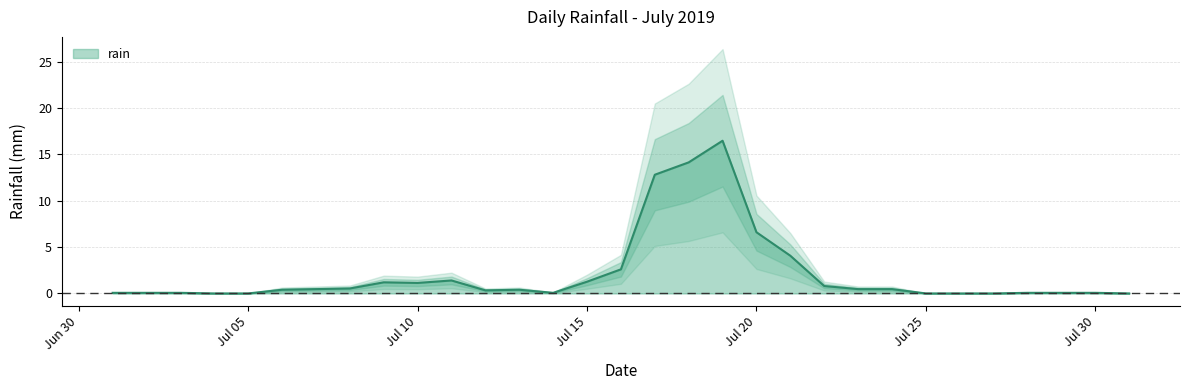

How many lines are shown in the chart?

1